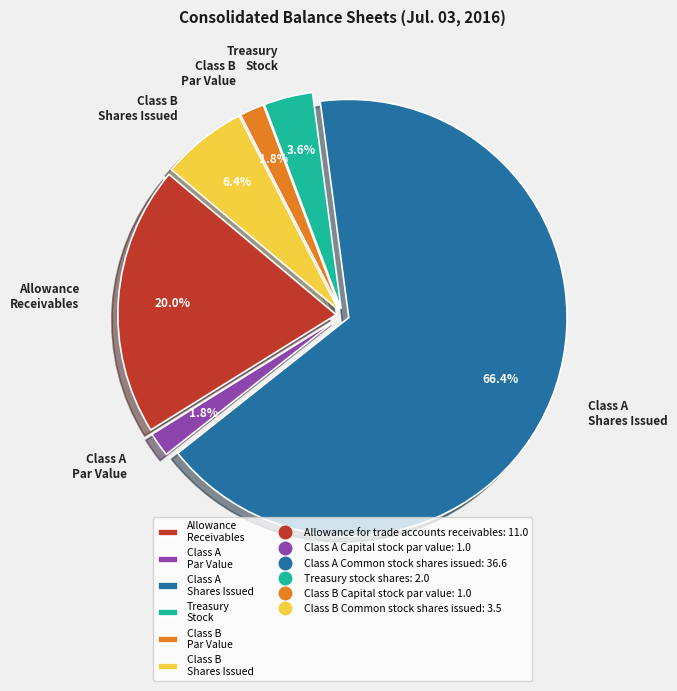

Between Class A Shares Issued and Class B Par Value, which is larger?

Class A Shares Issued